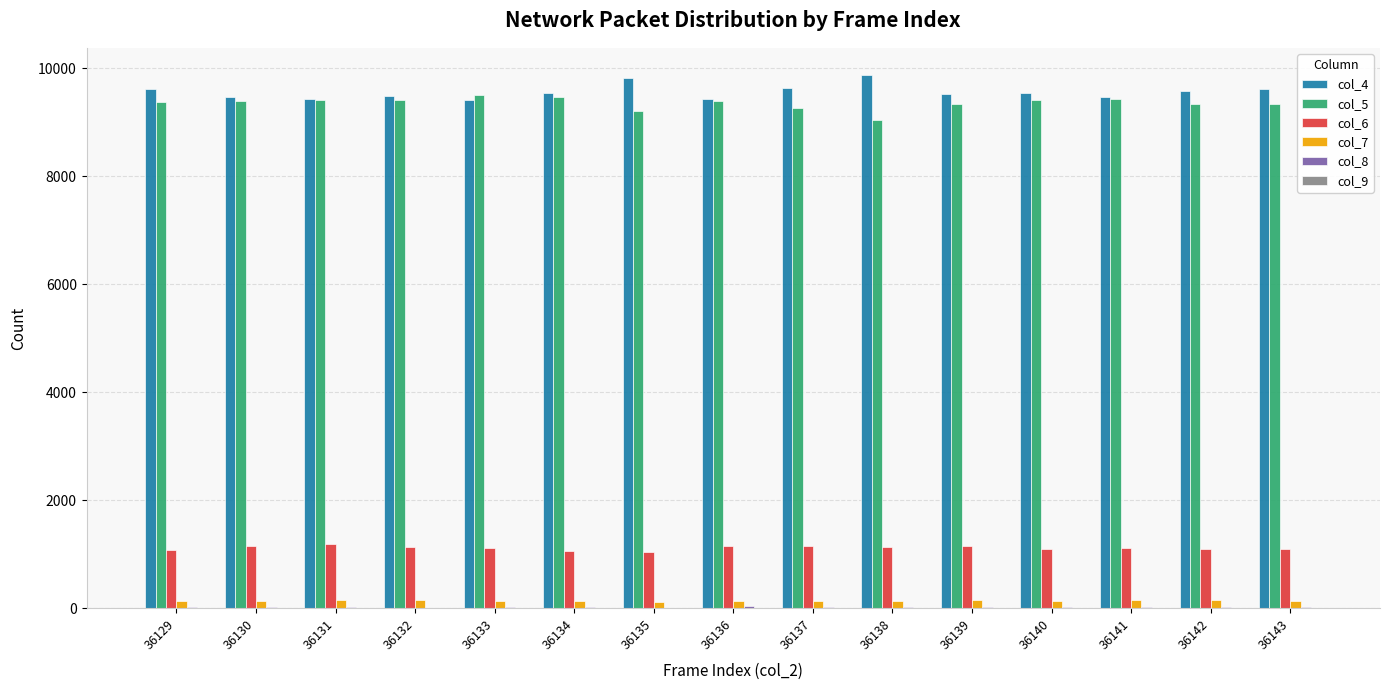

Is the value of col_6 at 36129 greater than the value of col_4 at 36141?

No